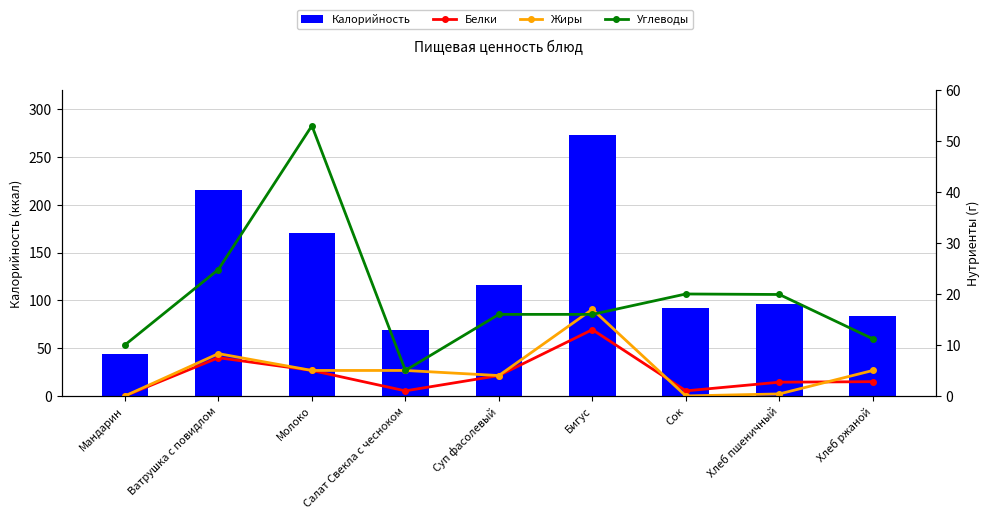

How many values in the Жиры series are below 5?

4